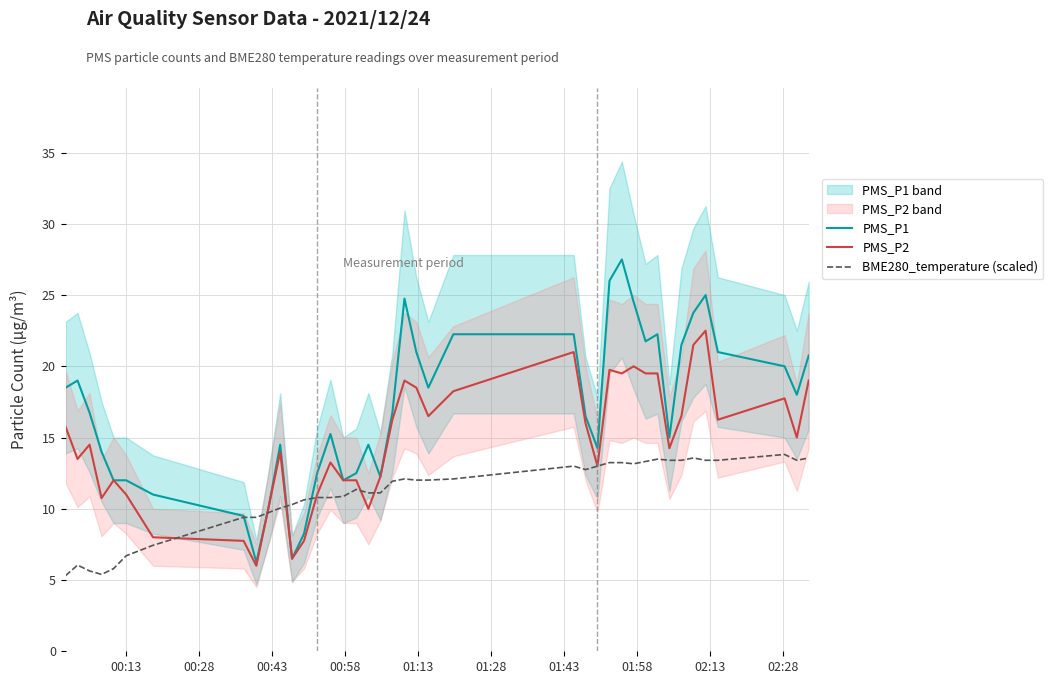

Reading right to left, what are all the values shown in this chart?

PMS_P1: 20.8	18.0	20.0	21.0	25.0	23.8	21.5	15.0	22.2	21.8	24.5	27.5	26.0	14.2	16.5	22.2	22.2	18.5	21.0	24.8	16.8	12.2	14.5	12.5	12.0	15.2	12.5	8.2	6.5	14.5	10.0	6.2	9.5	11.0	12.0	12.0	14.0	16.8	19.0	18.5
PMS_P2: 19.0	15.0	17.8	16.2	22.5	21.5	16.5	14.2	19.5	19.5	20.0	19.5	19.8	13.0	16.0	21.0	18.2	16.5	18.5	19.0	16.2	12.2	10.0	12.0	12.0	13.2	11.0	7.8	6.5	14.0	10.0	6.0	7.8	8.0	11.0	12.0	10.8	14.5	13.5	15.8
BME280_temperature (scaled): 13.6	13.4	13.8	13.4	13.4	13.6	13.4	13.4	13.5	13.3	13.2	13.2	13.2	13.0	12.7	13.0	12.1	12.0	12.0	12.1	11.9	11.1	11.1	11.4	10.9	10.8	10.8	10.6	10.3	10.1	9.7	9.4	9.4	7.4	6.7	5.8	5.4	5.6	6.0	5.3